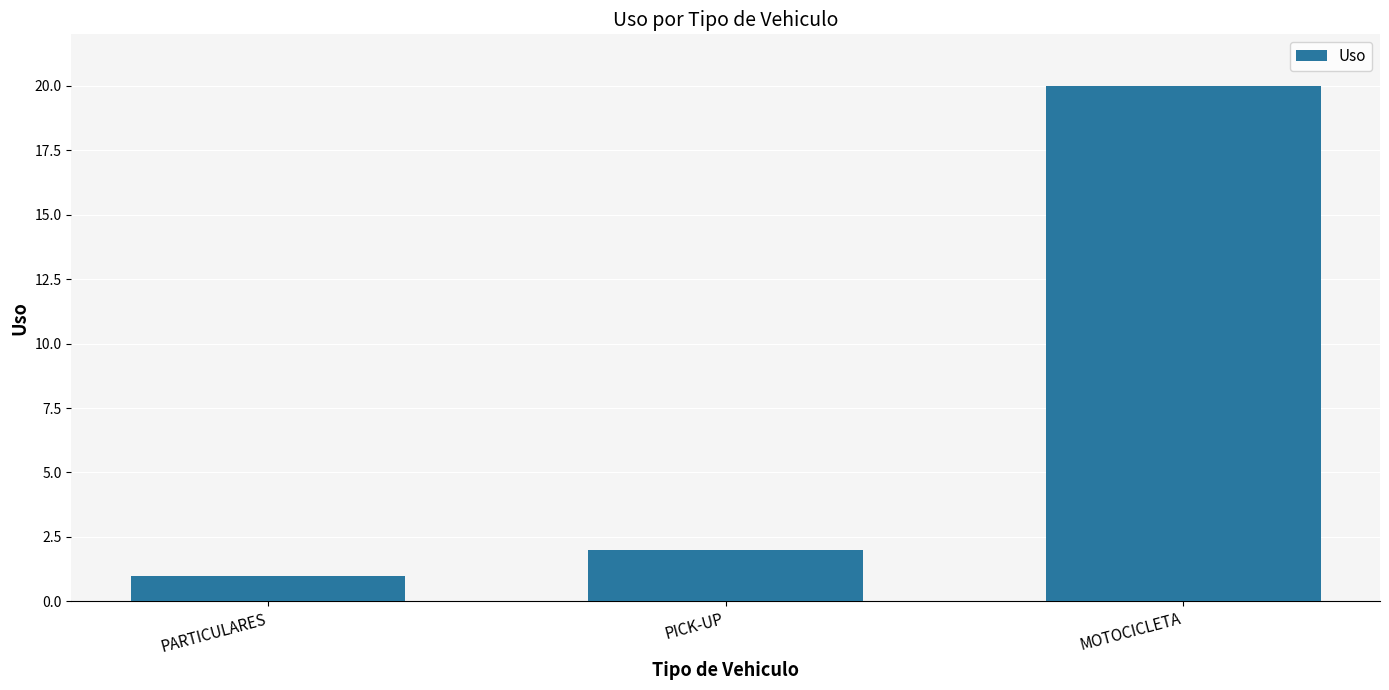

What is the sum of the values at PICK-UP and MOTOCICLETA?

22